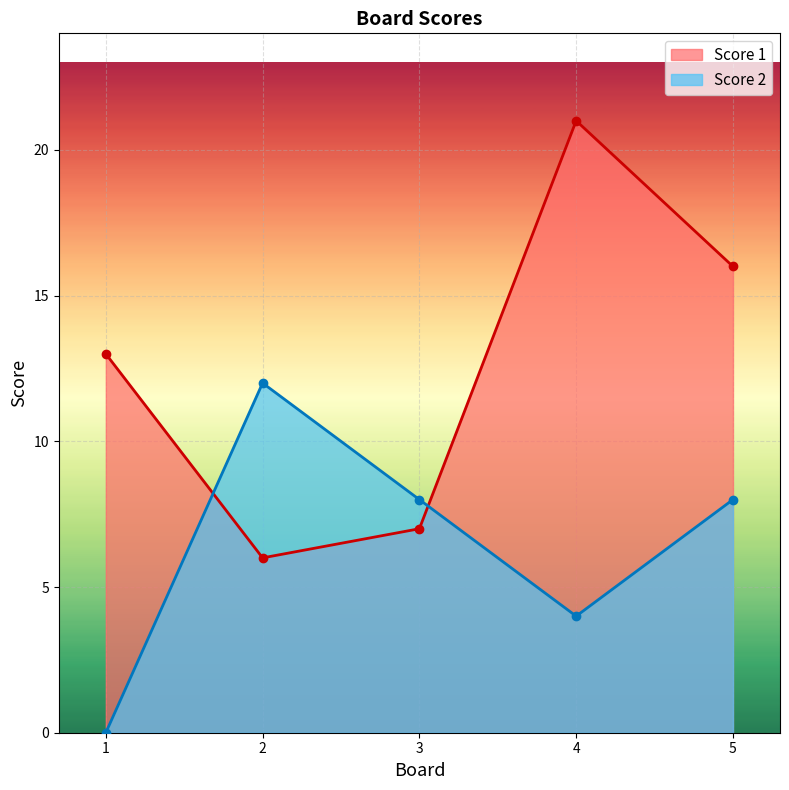

What is the value of the Score 2 point at the 2nd from the left?

12